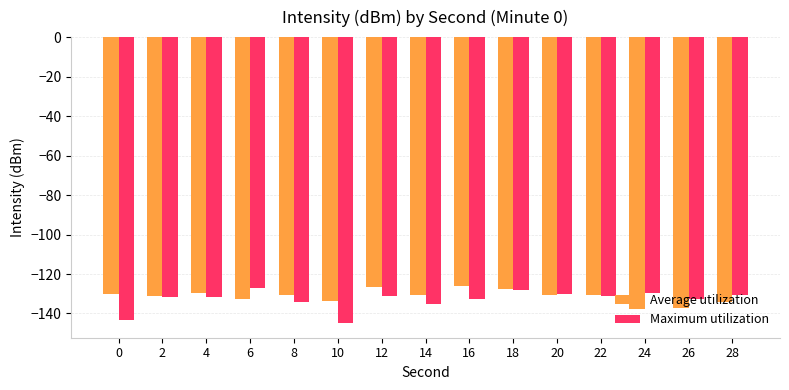

Which category has the lowest value in the Maximum utilization series?

10